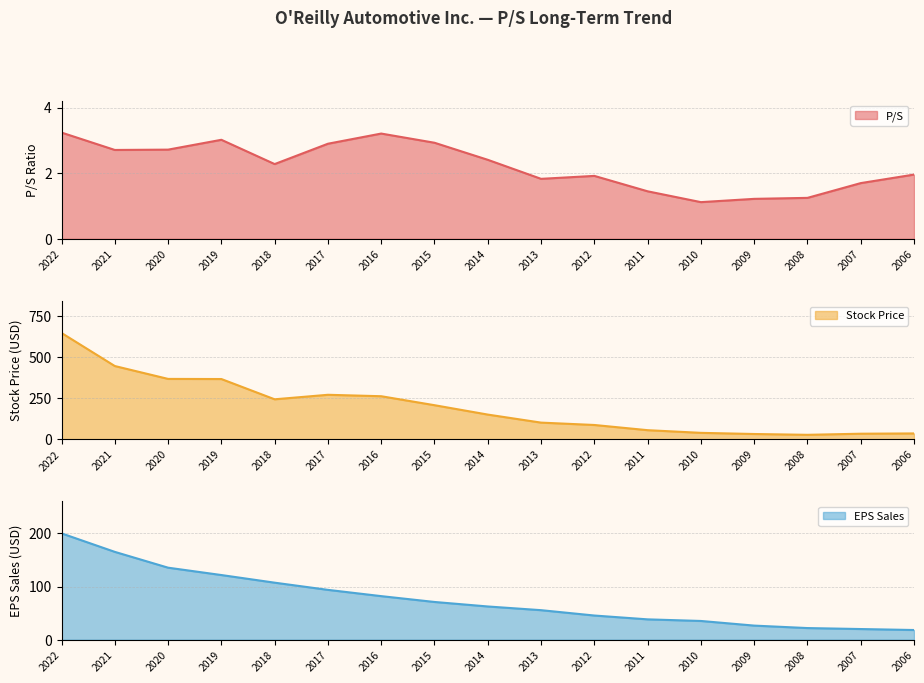

Reading left to right, extract all data points from this chart.

P/S: 3.2	2.7	2.7	3.0	2.3	2.9	3.2	2.9	2.4	1.8	1.9	1.4	1.1	1.2	1.2	1.7	2.0
Stock Price: 649.2	447.3	368.7	368.0	244.2	271.7	262.9	208.1	150.8	101.8	87.3	55.6	39.3	32.2	27.3	34.0	35.7
EPS Sales: 200.1	165.3	135.5	121.7	107.3	93.8	82.0	71.0	62.5	55.5	45.5	38.2	35.2	26.5	21.9	20.0	18.2